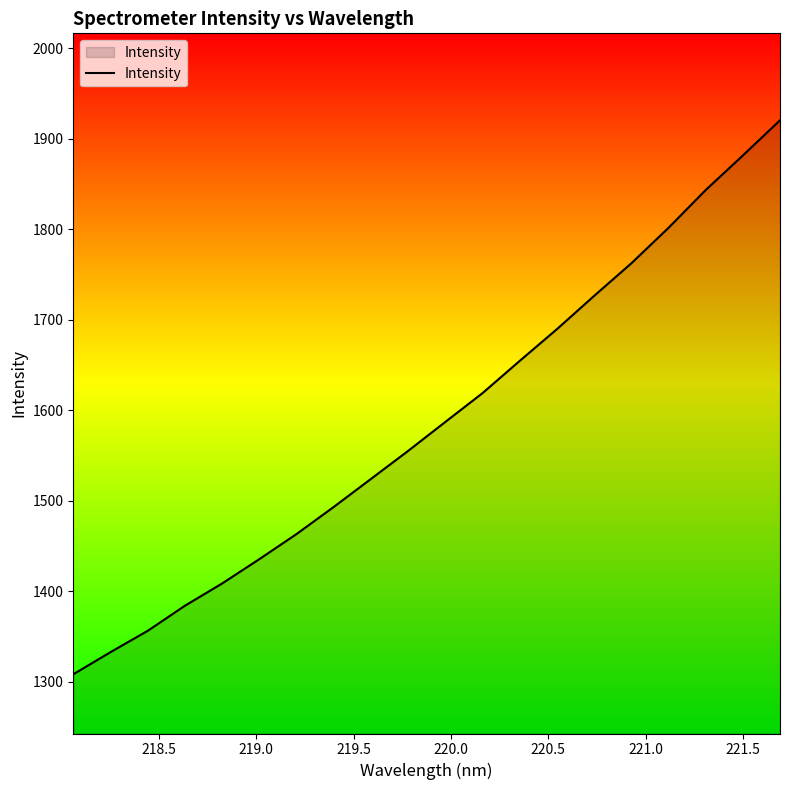

What is the smallest value displayed?

1308.5